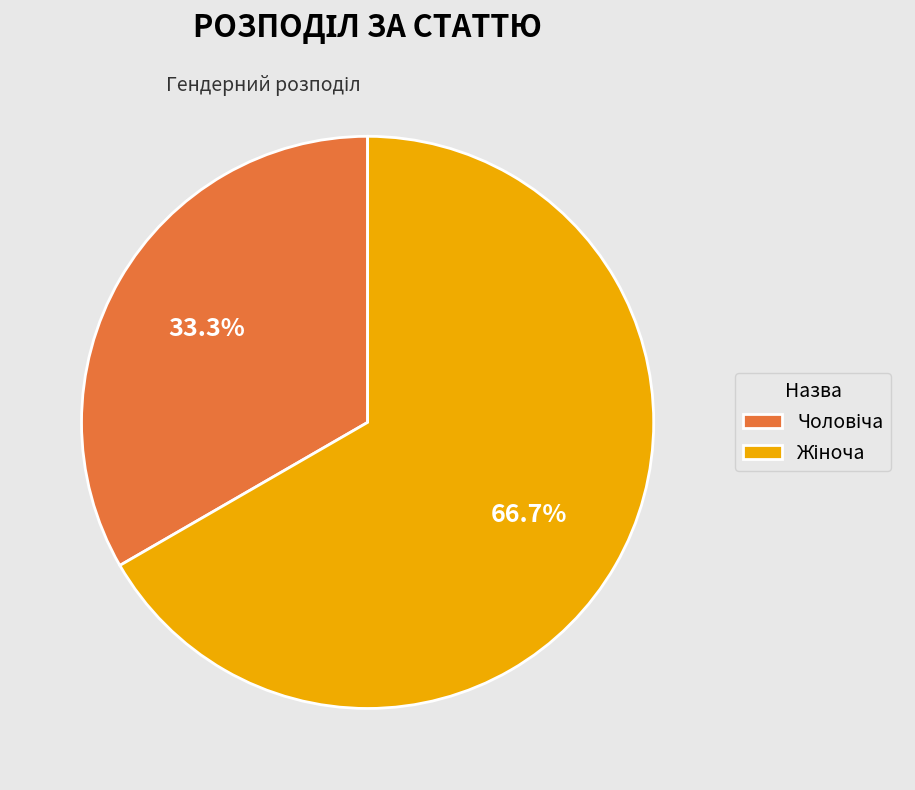

How many segments does this pie chart have?

2